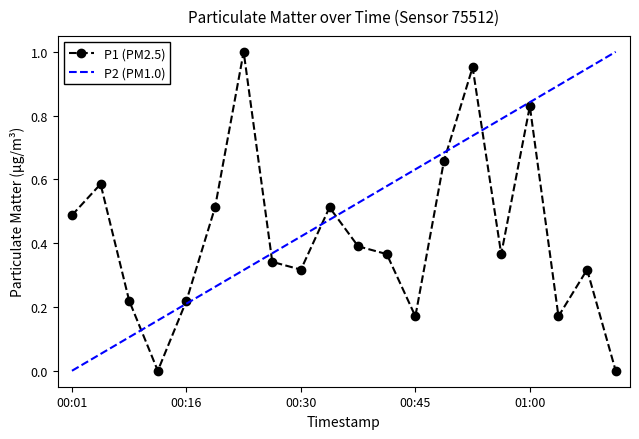

What is the difference between the maximum and second lowest values?

1.0